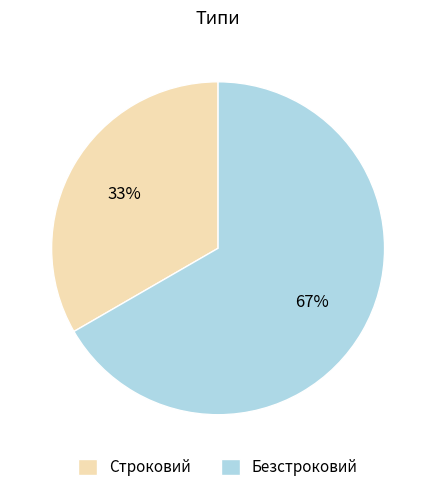

Approximately how many times larger is the value at Строковий compared to Безстроковий?

0.5